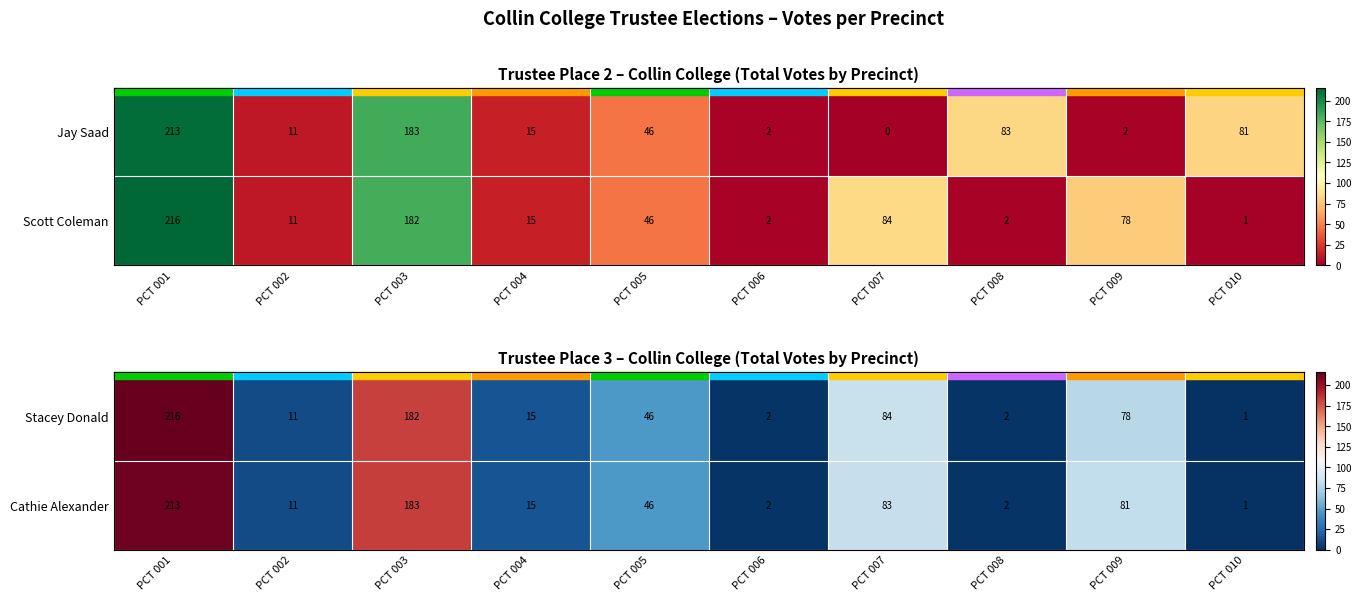

What is the sum of all Cathie Alexander values?

637